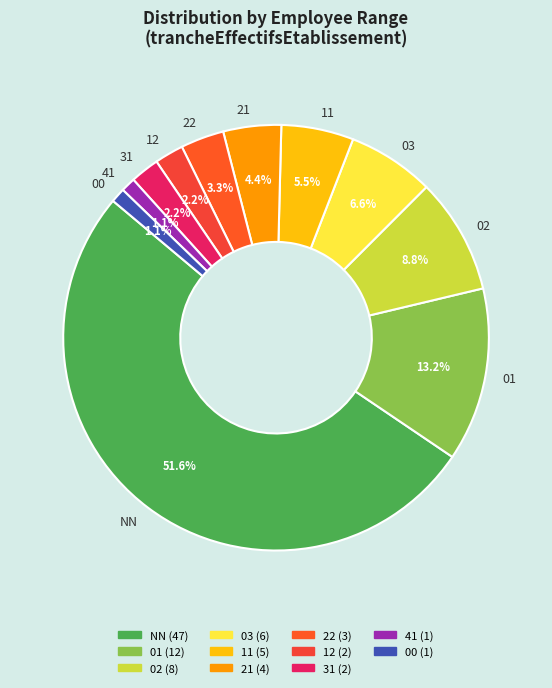

To the nearest percent, what percentage of the pie is 03?

7%